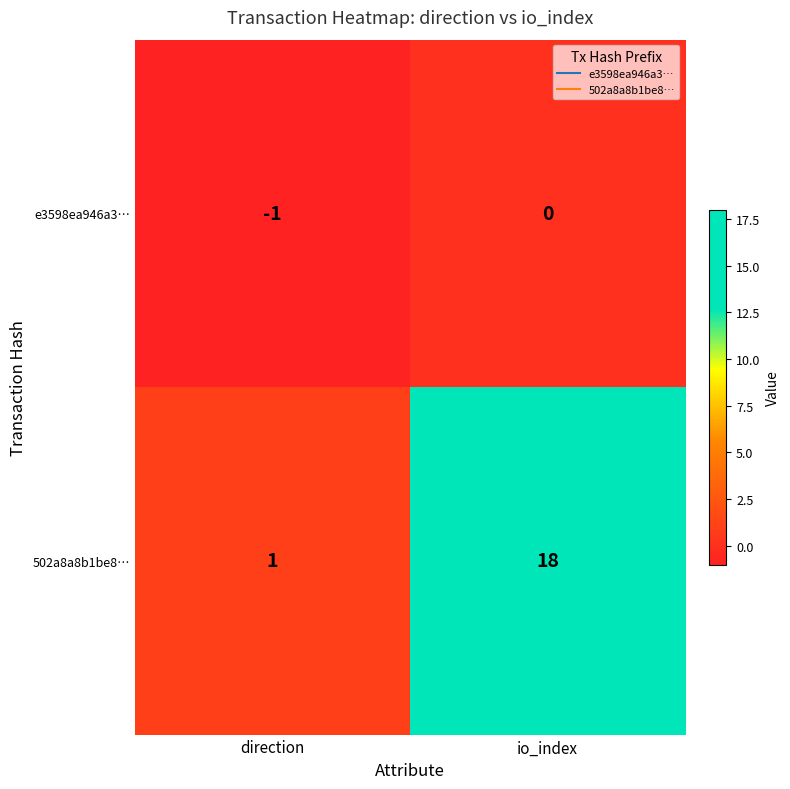

What is the maximum value shown in the chart?

18